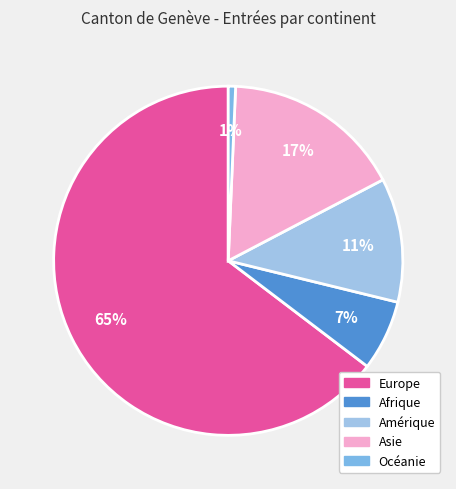

Is Europe the majority of the pie?

Yes